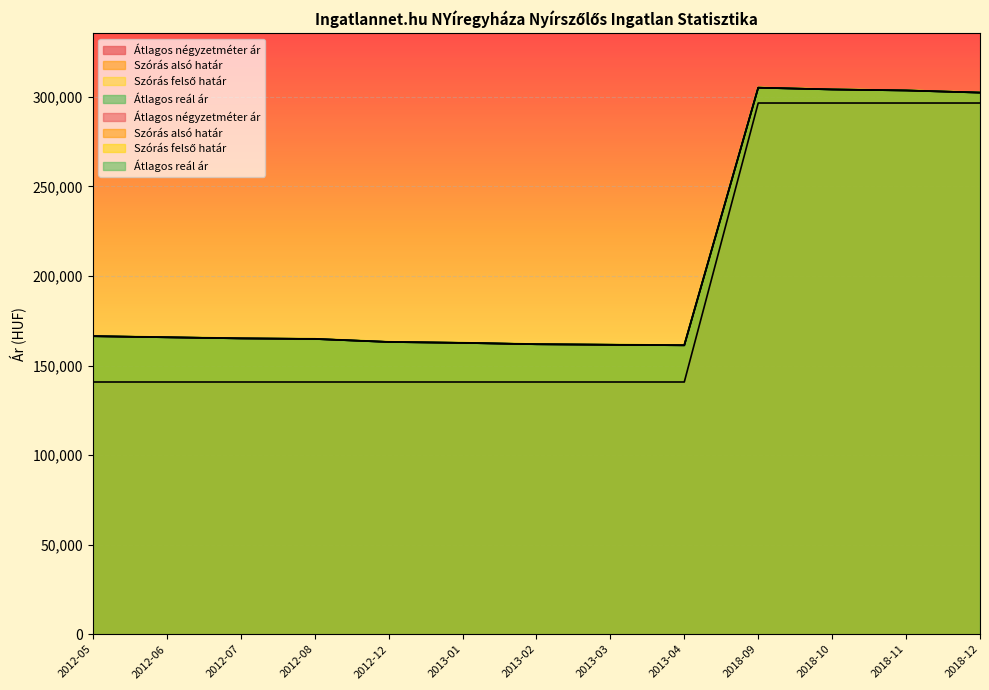

What is the difference between the second highest and second lowest values in the Szórás felső határ series?

142556